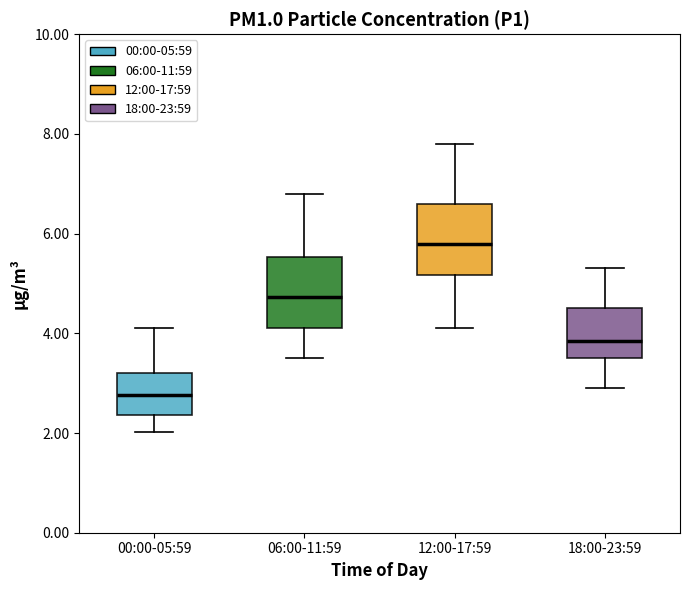

Reading left to right, transcribe this box plot: for each box, give where its median line is, the range the box spans, and where its two whiskers end, as read against the y-axis. The values are not printed on the chart, so give them approximately, as read against the axis.

00:00-05:59: median 2.8, box 2.4 to 3.2, whiskers 2.0 to 4.2
06:00-11:59: median 4.8, box 4.2 to 5.6, whiskers 3.6 to 6.8
12:00-17:59: median 5.8, box 5.2 to 6.6, whiskers 4.2 to 7.8
18:00-23:59: median 3.8, box 3.6 to 4.6, whiskers 3.0 to 5.4